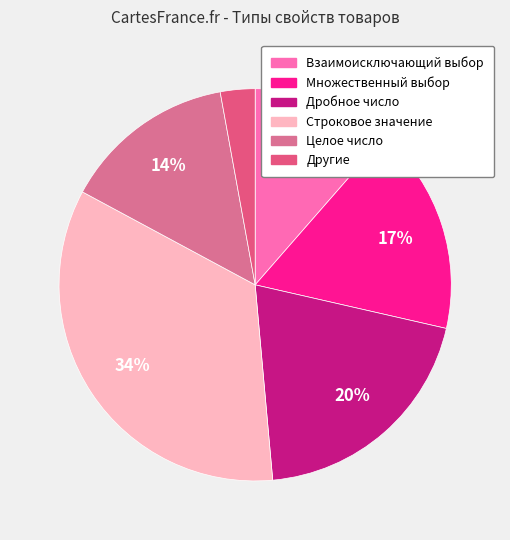

Rank the categories by value from highest to lowest.

Строковое значение, Дробное число, Множественный выбор, Целое число, Взаимоисключающий выбор, Другие